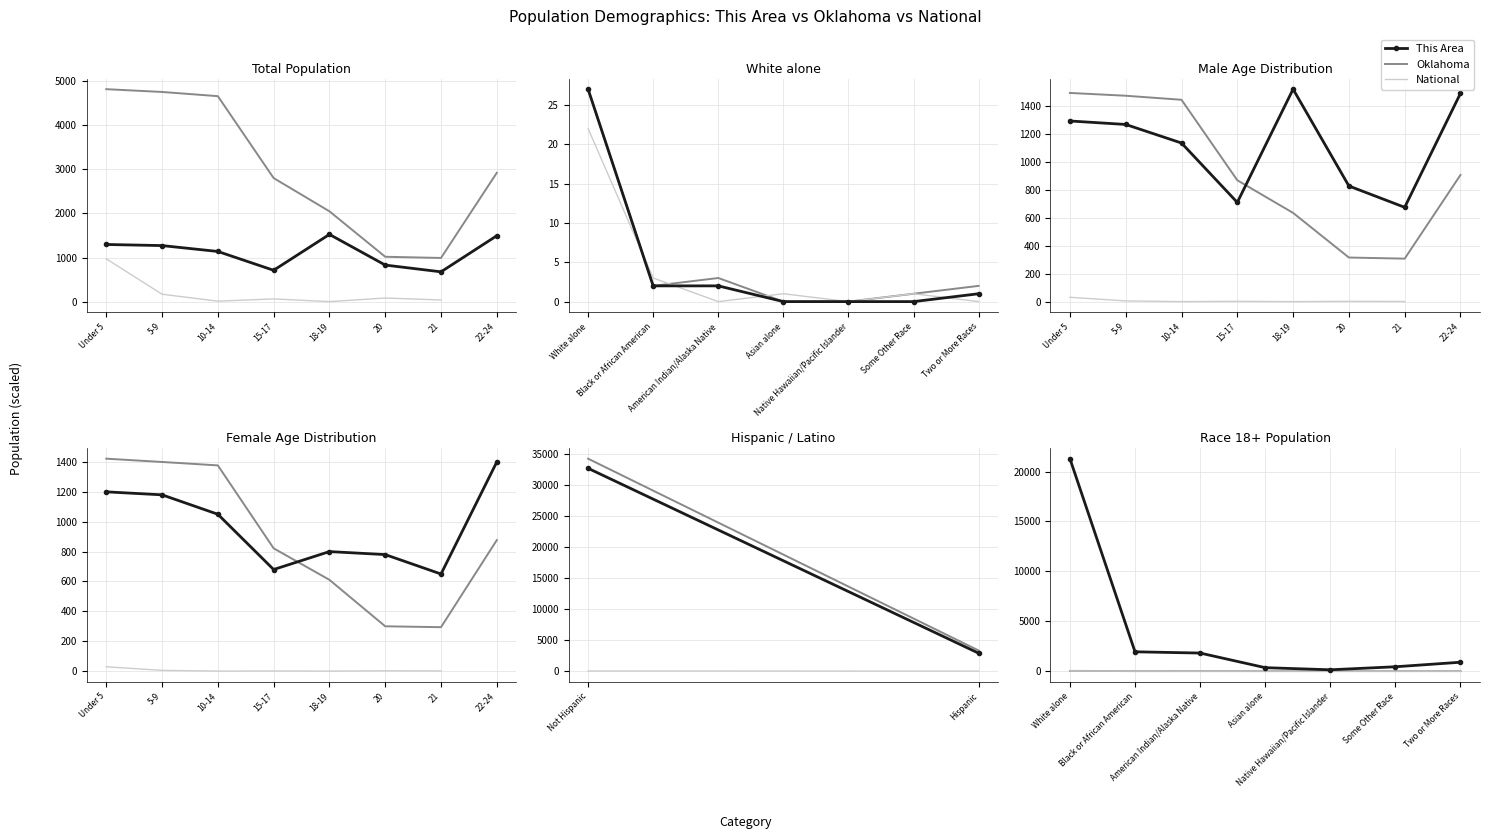

What is the average value of the National series?

3